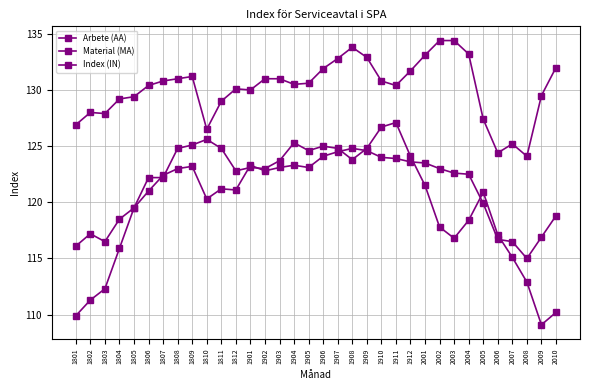

Count the number of data series in this chart.

3